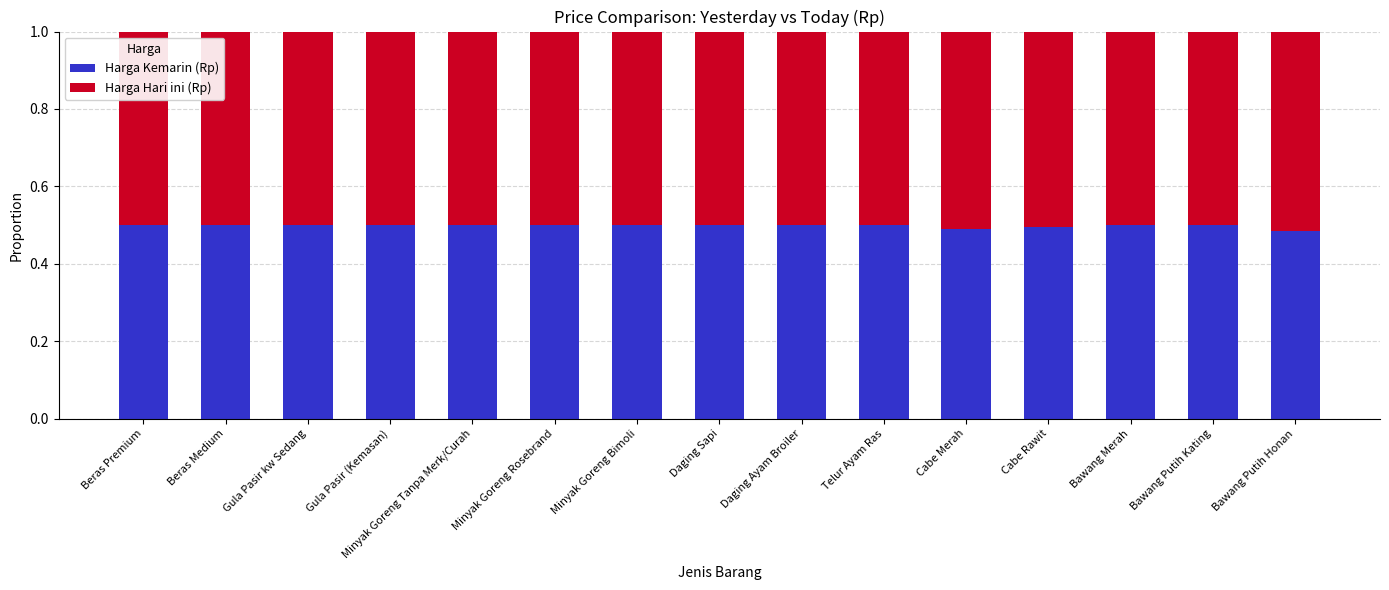

What is the total value across all series at Gula Pasir kw Sedang?

1.0